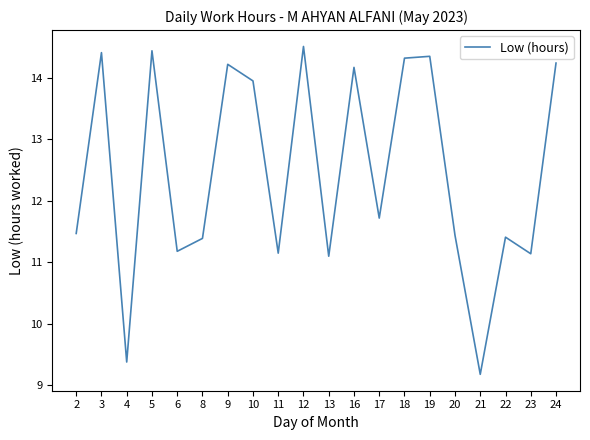

What is the difference between the values at 3 and 11?

3.3